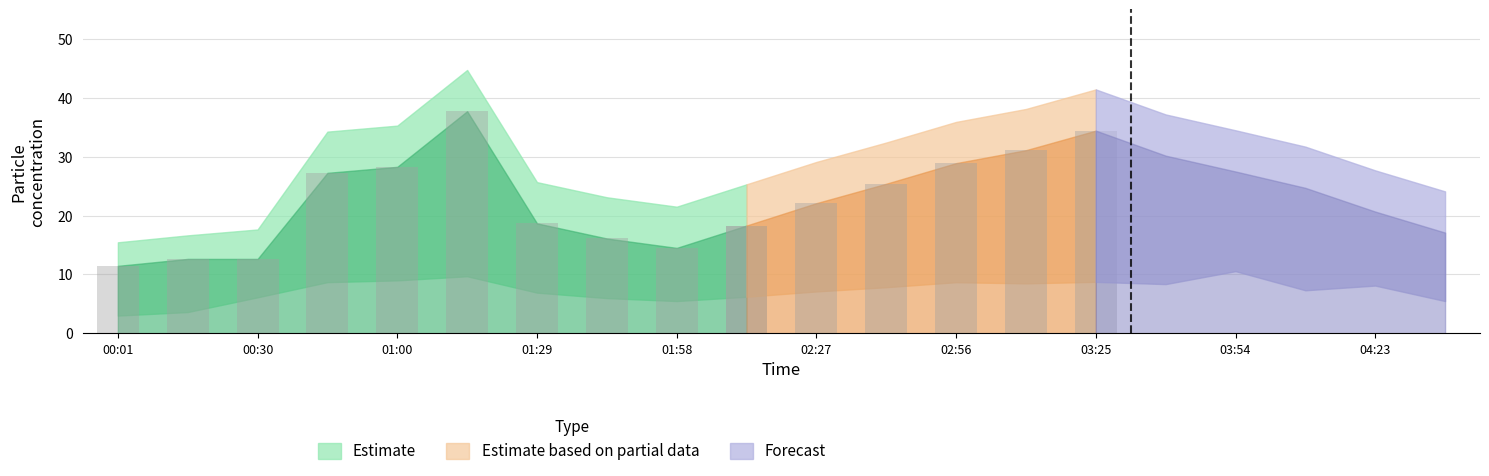

Which has a higher value, 00:01 or 04:37?

04:37